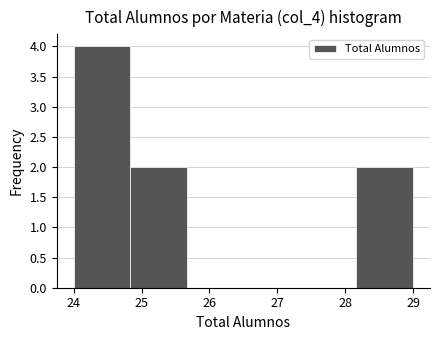

What is the height of the bar covering 24.8 to 25.7 on the x-axis? Neither the bar edges nor the heights are printed on the chart, so give them approximately, as read against the axes.

2